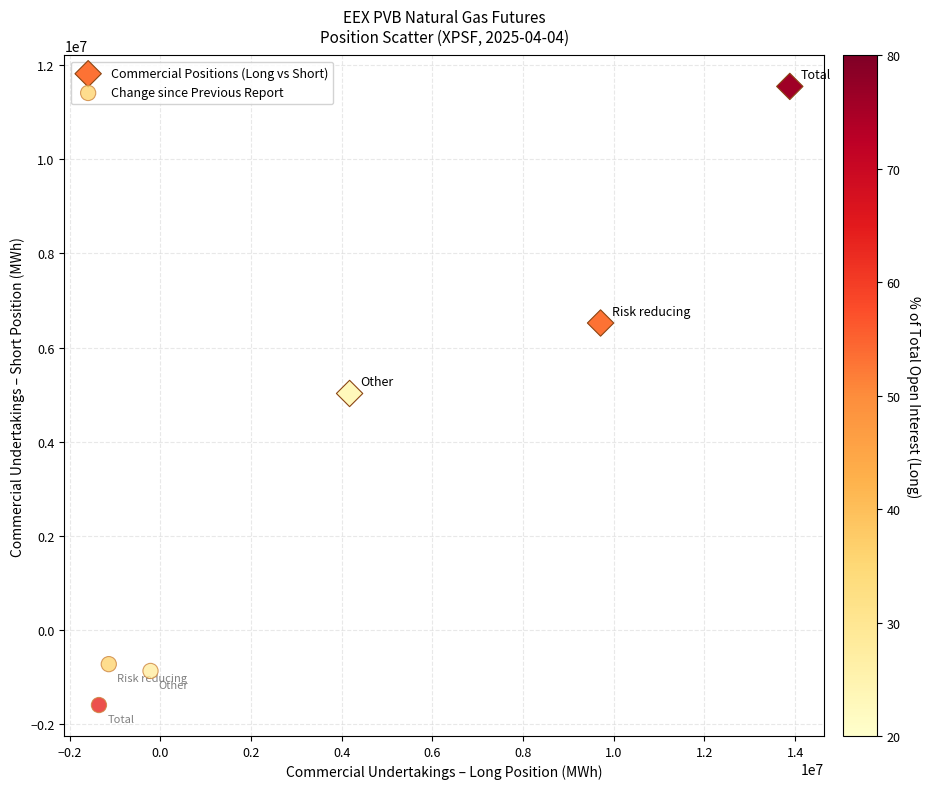

Which series has the largest Y range (max minus min)?

Commercial Positions (Long vs Short)